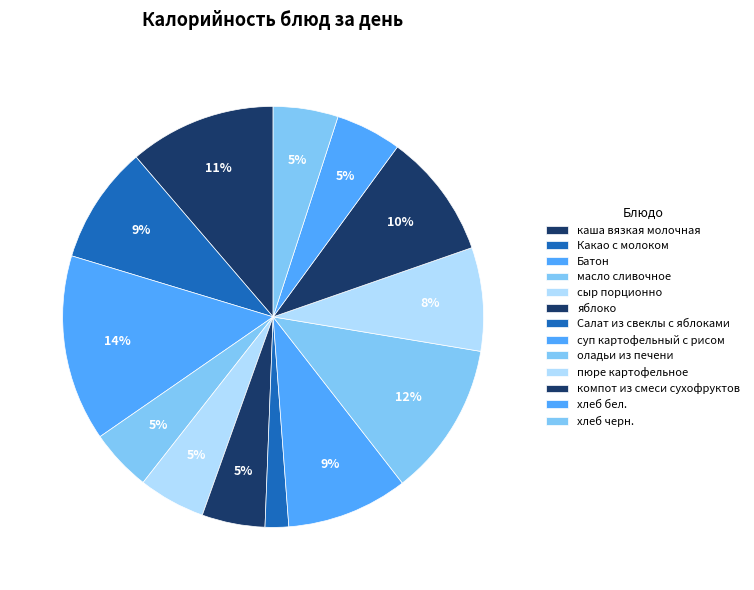

To the nearest percent, what portion does пюре картофельное represent?

8%